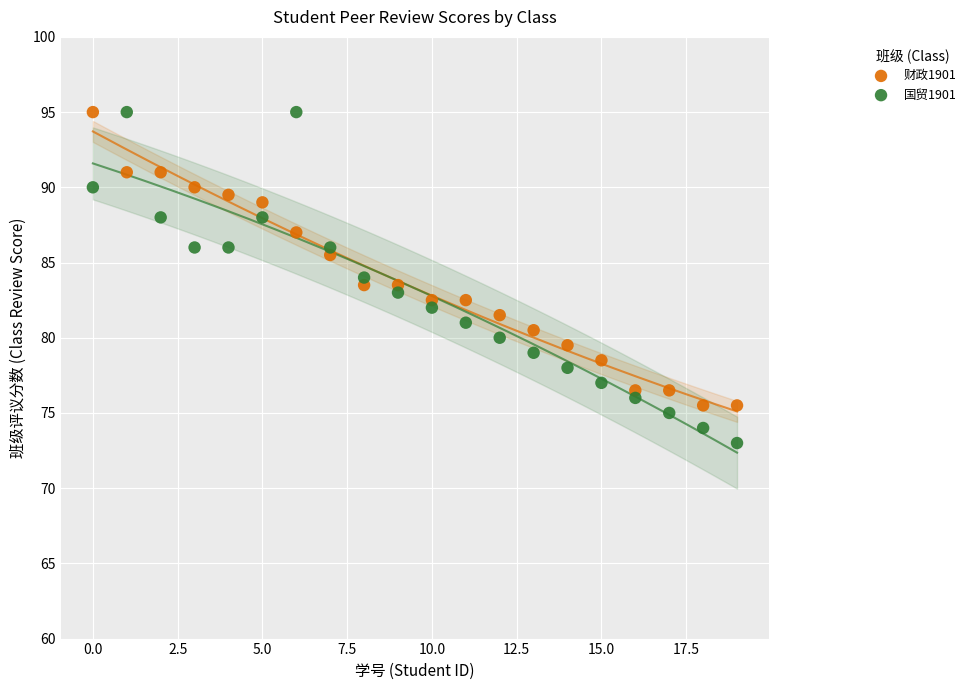

Which series has the largest Y range (max minus min)?

国贸1901